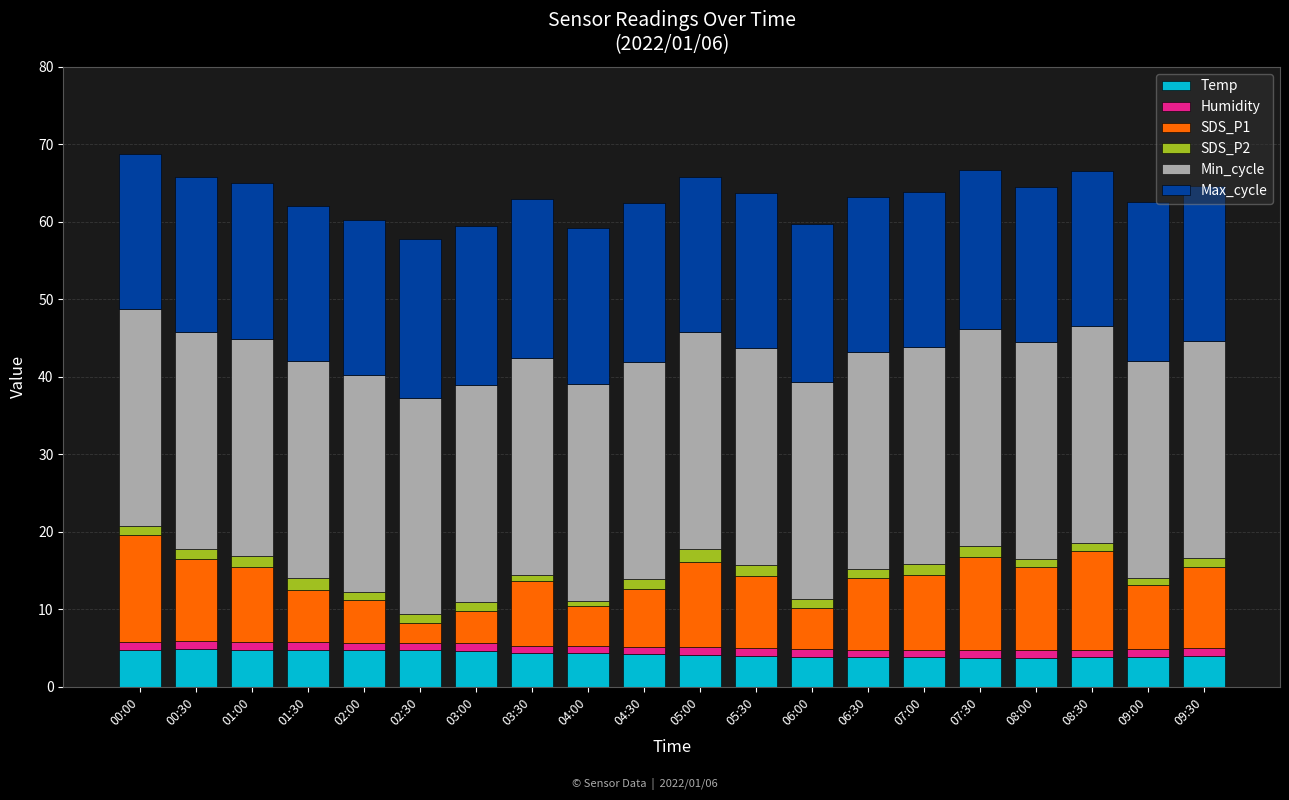

What is the maximum value for Temp?

4.9